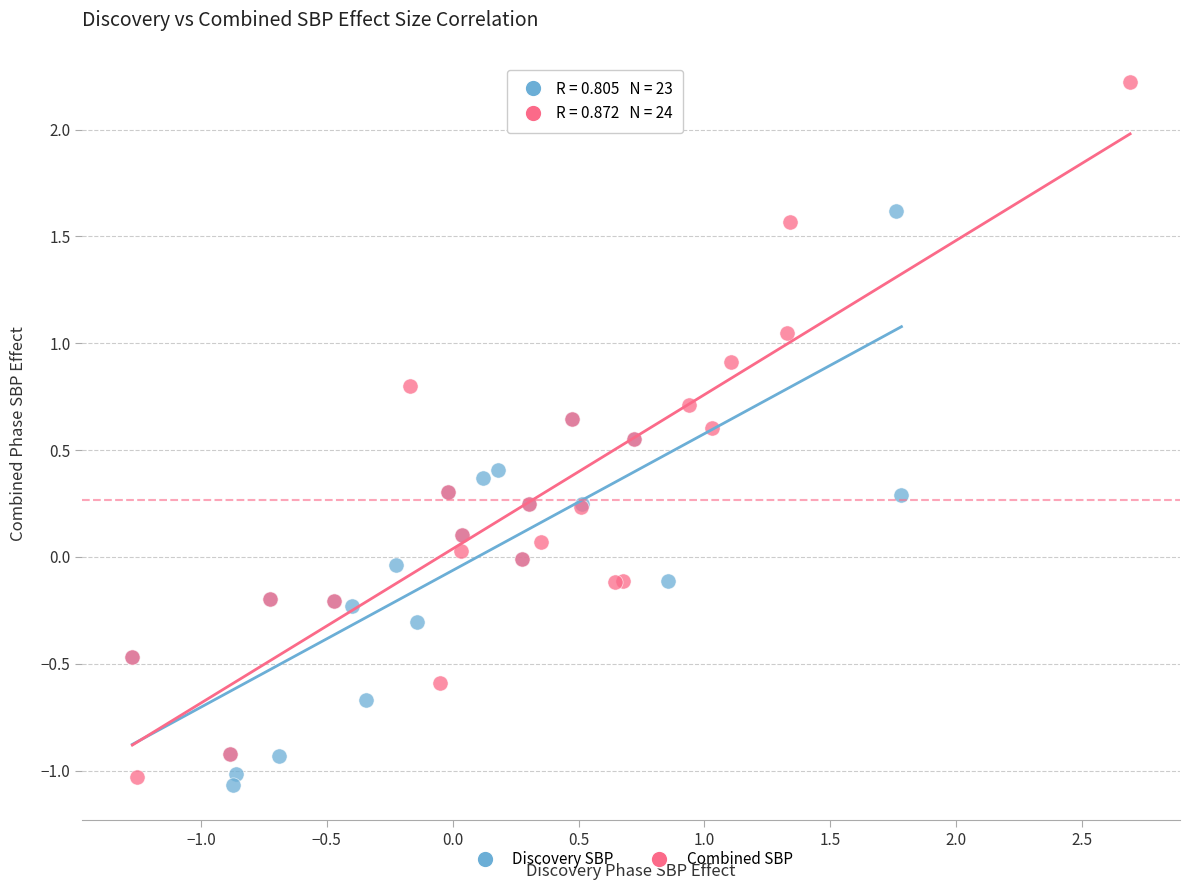

Which series has the largest Y range (max minus min)?

Combined SBP